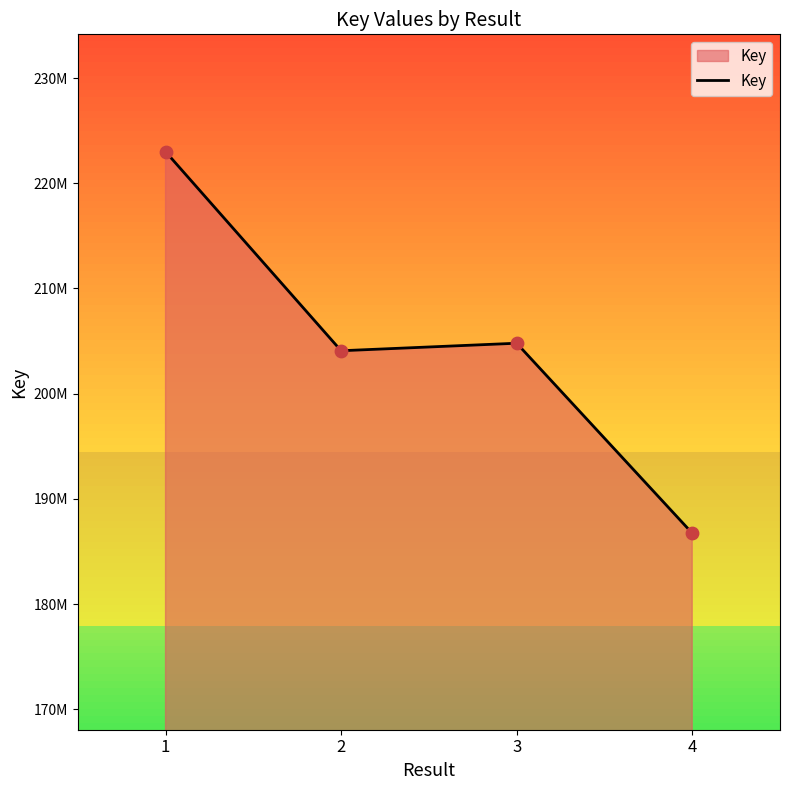

Between 1 and 3, which is larger?

1